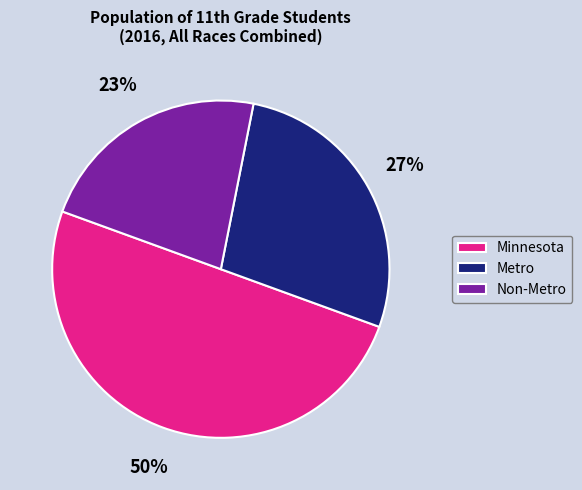

What is the ratio of the value at Metro to the value at Non-Metro?

1.2